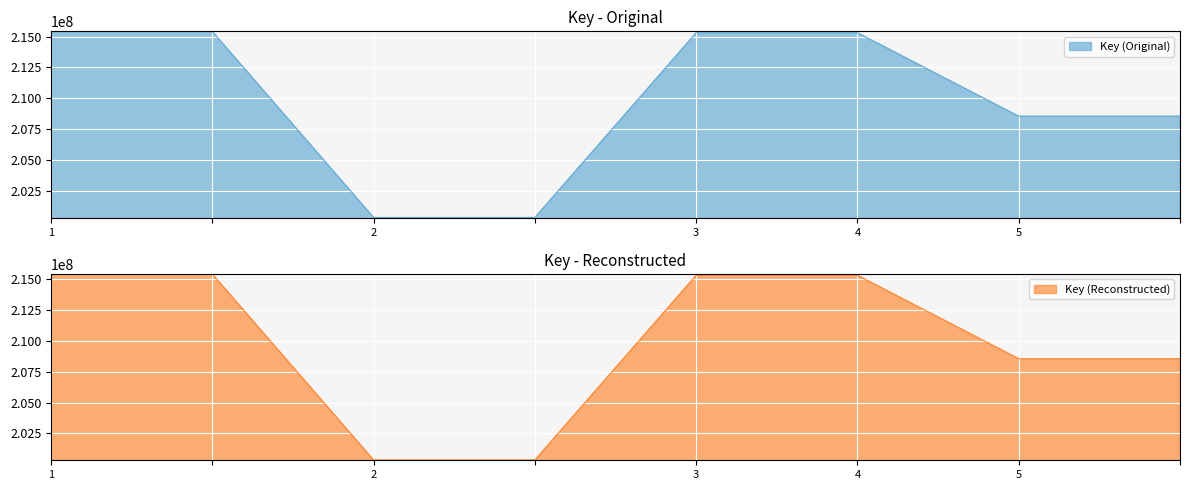

What is the highest value of the Key (Reconstructed) series?

215402166